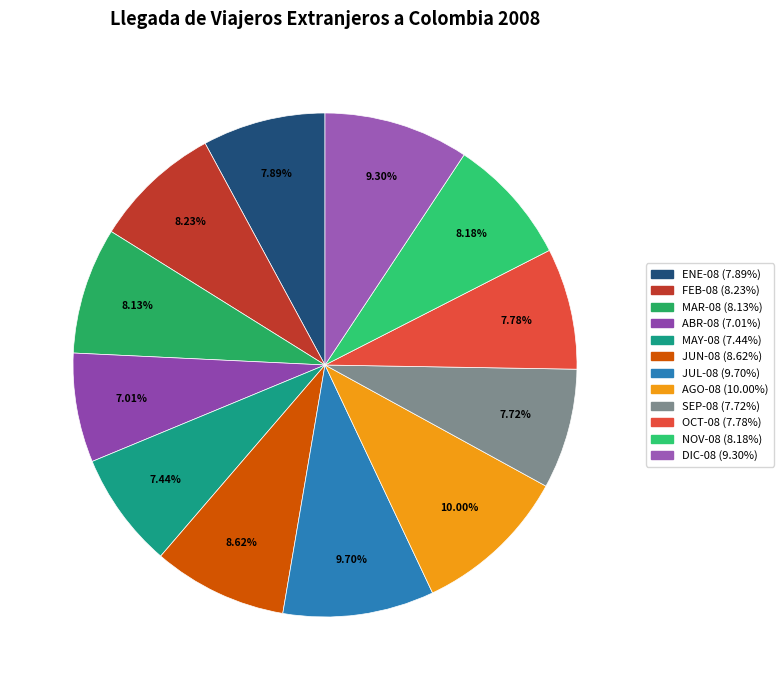

How many slices are in this pie chart?

12